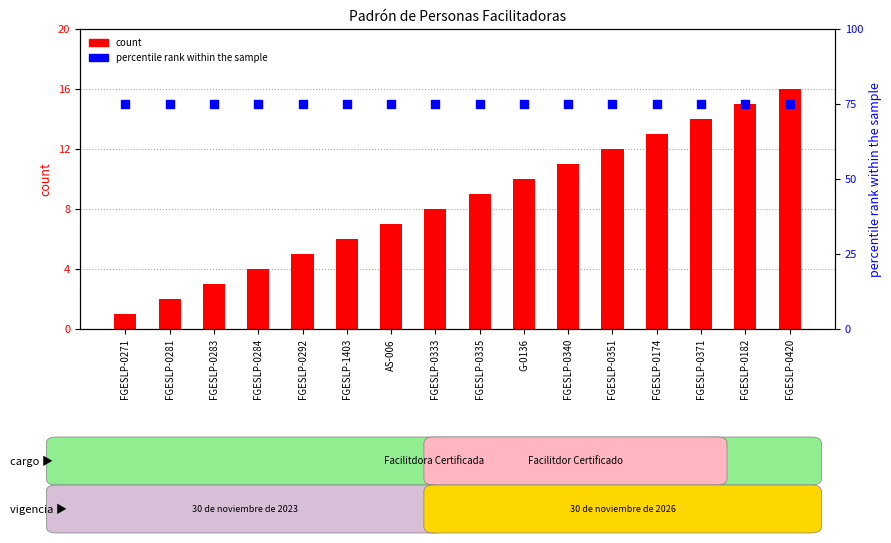

At how many categories does at least one series exceed 57?

16